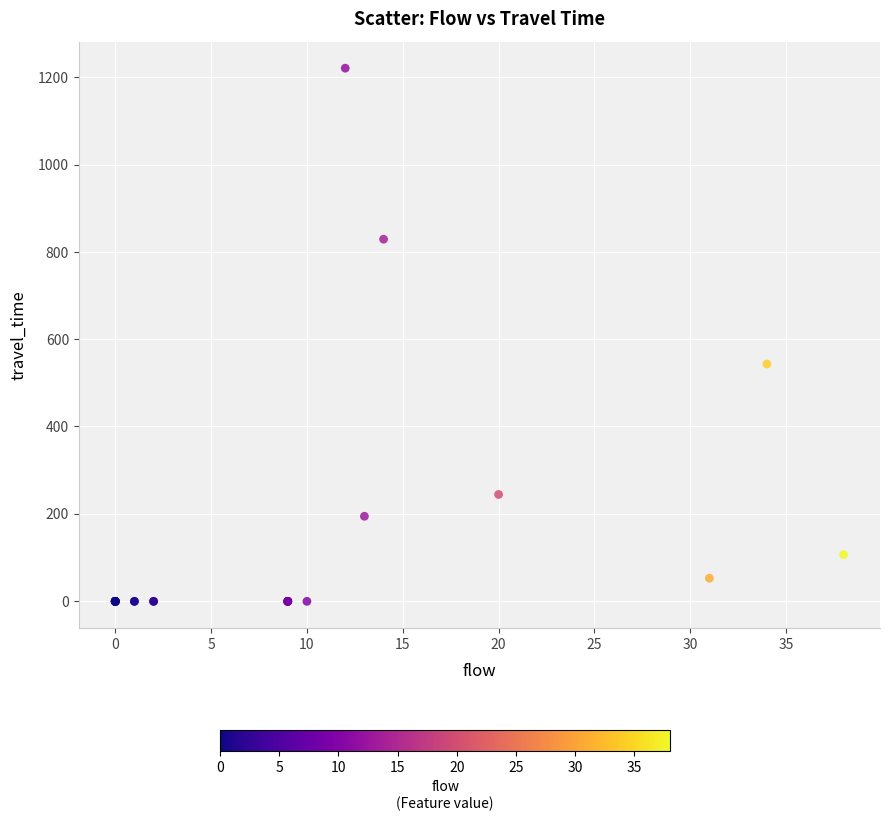

What Y value in the scatter plot is closest to 610?

543